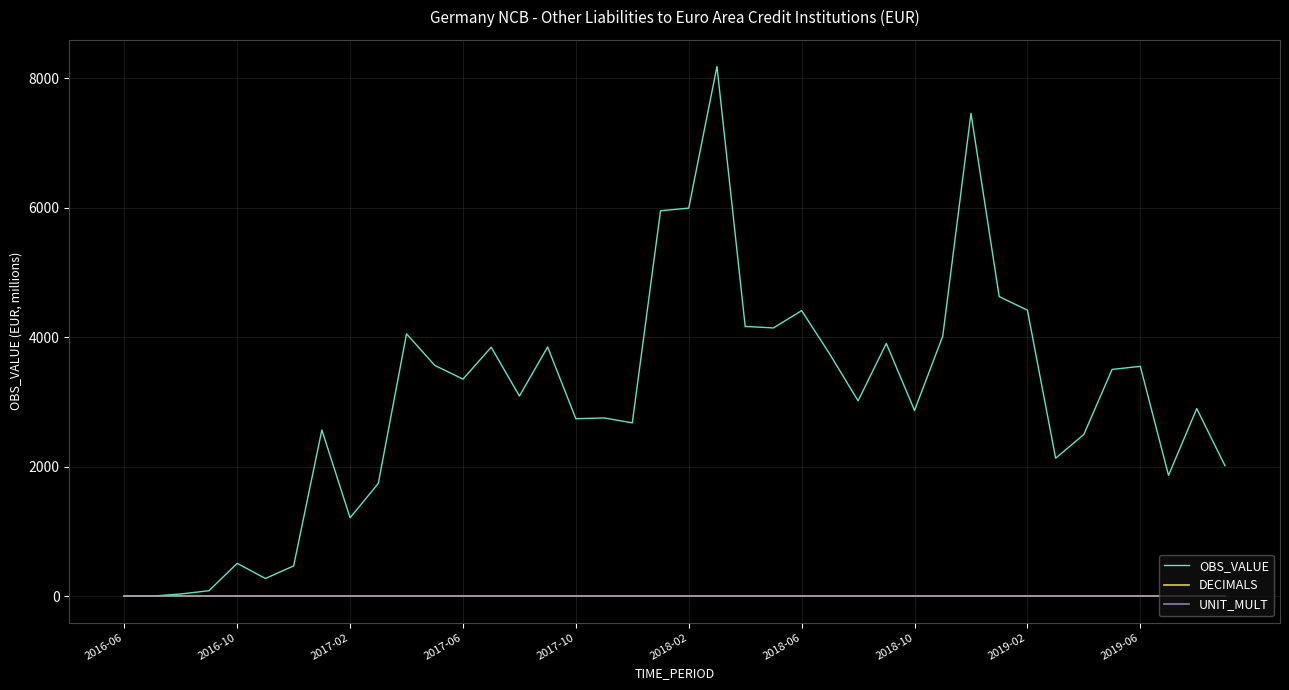

Which series has the largest range (max minus min)?

OBS_VALUE